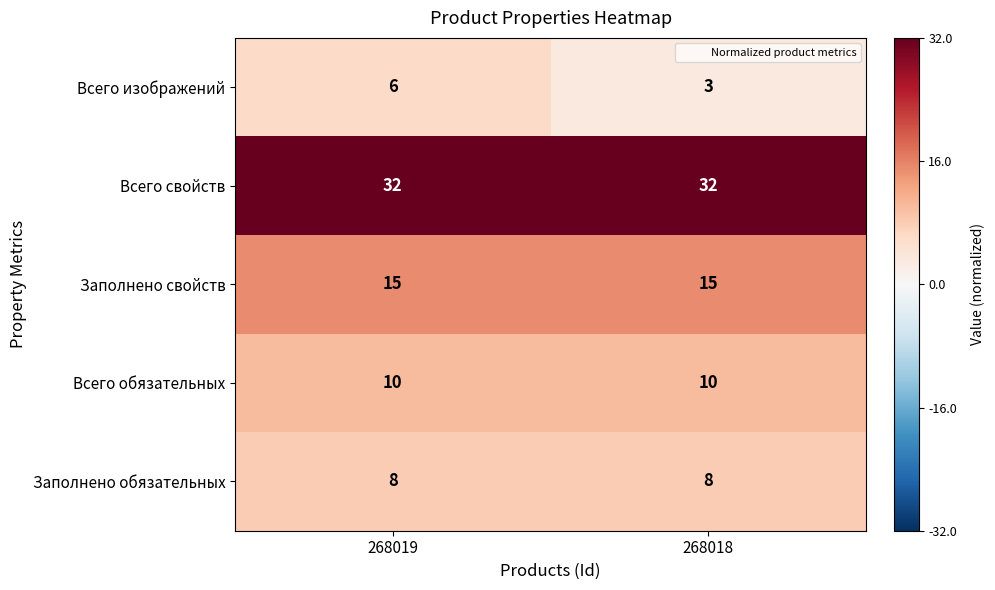

Reading right to left, what are all the values shown in this chart?

Всего изображений: 268018=3	268019=6
Всего свойств: 268018=32	268019=32
Заполнено свойств: 268018=15	268019=15
Всего обязательных: 268018=10	268019=10
Заполнено обязательных: 268018=8	268019=8